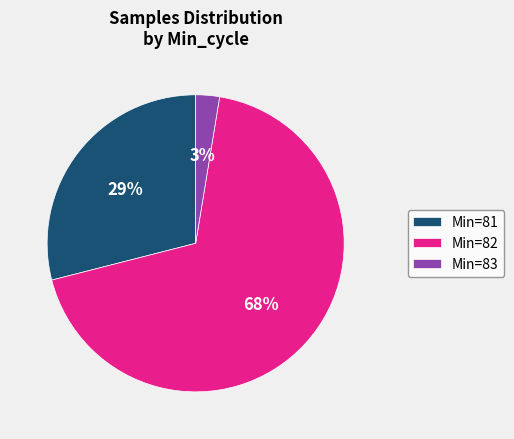

The Min=81 slice represents 35% of the pie. True or false?

False